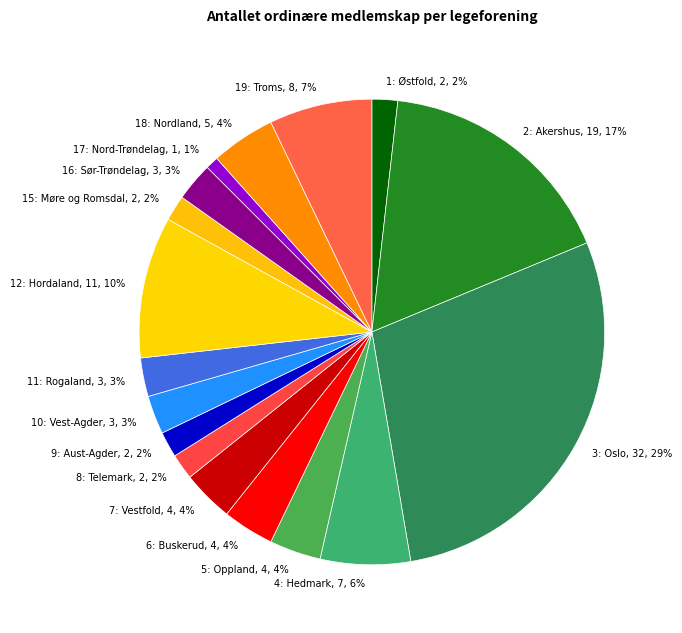

Is the sum of 6: Buskerud, 4, 4% and 1: Østfold, 2, 2% greater than half?

No